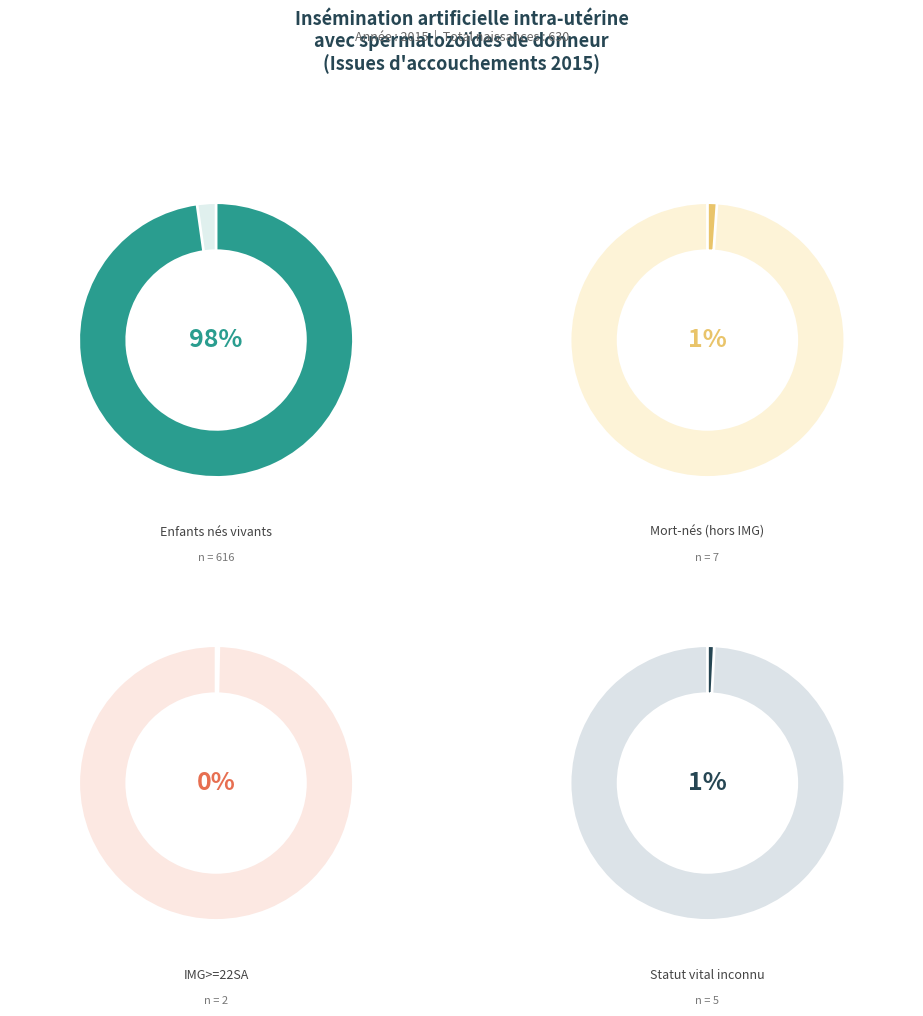

Which category has the smallest portion of the pie?

IMG>=22SA